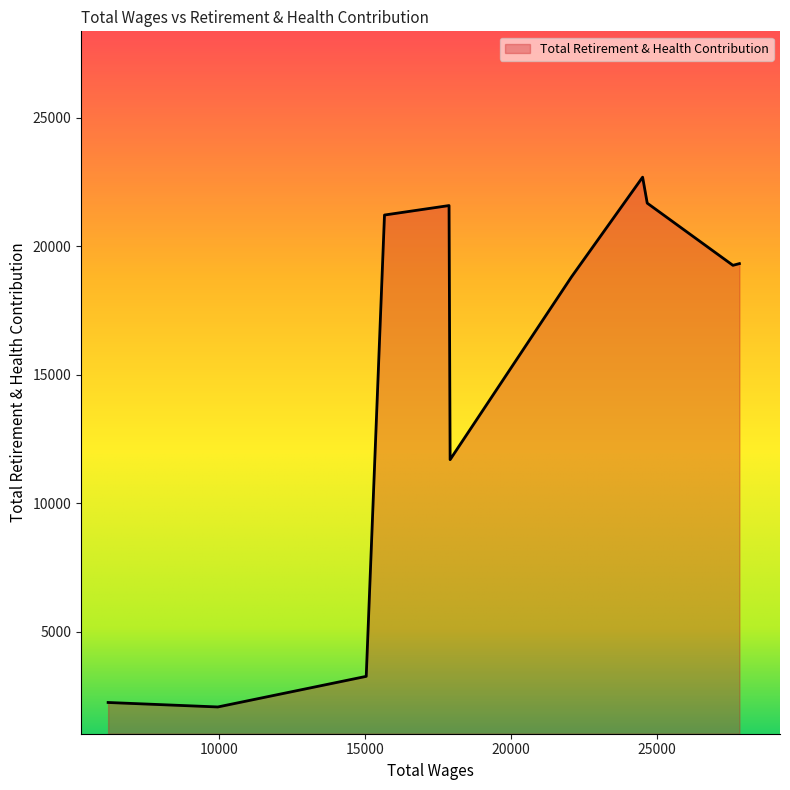

What is the minimum value shown in the chart?

2081